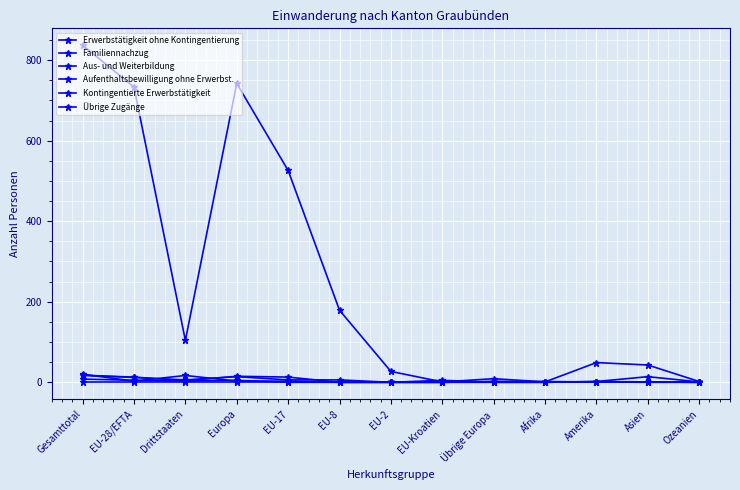

At which label is Kontingentierte Erwerbstätigkeit closest to 4?

EU-28/EFTA